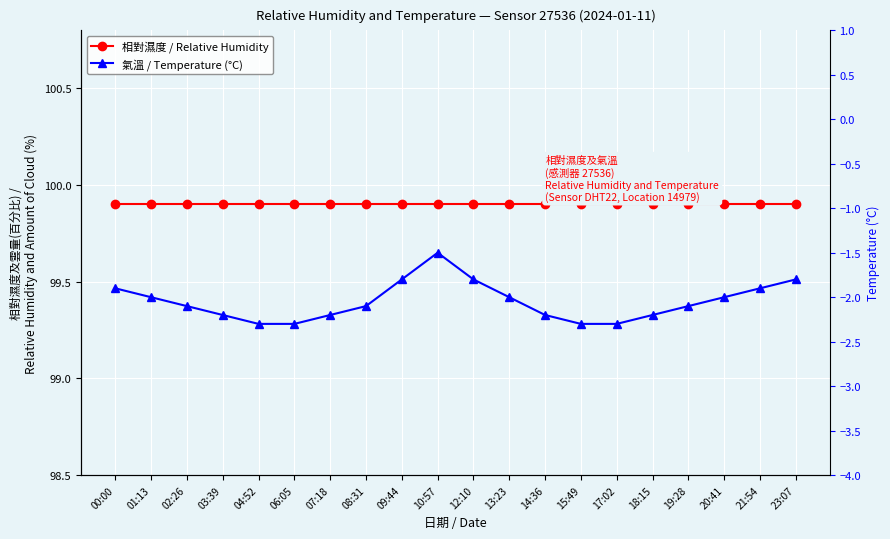

How many lines are shown in the chart?

2